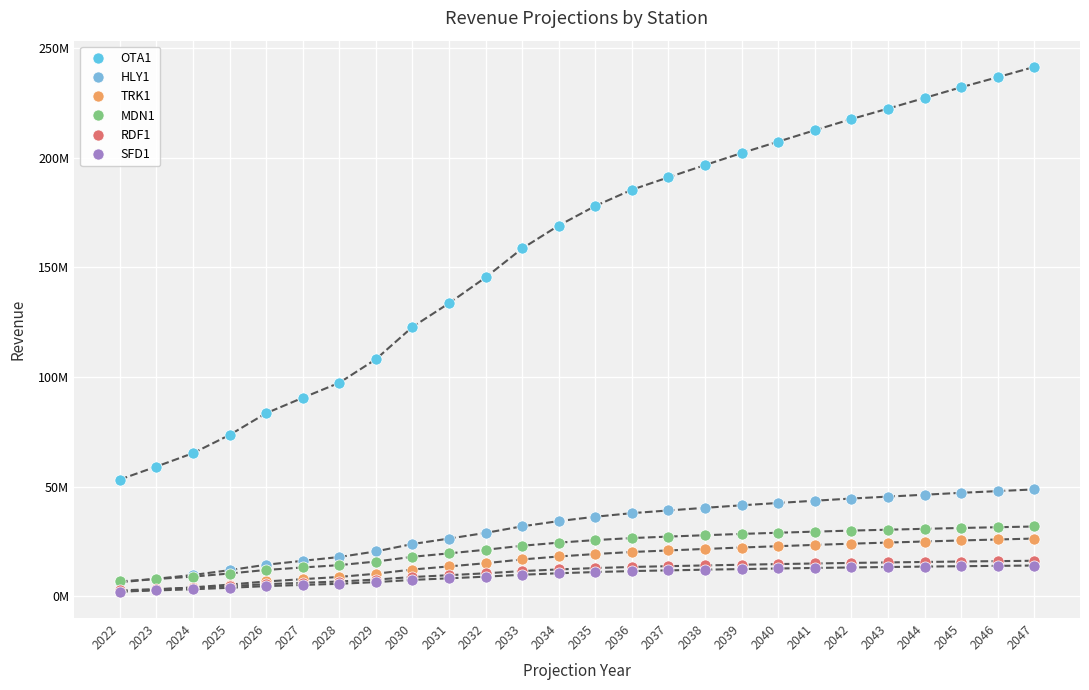

Reading right to left, list all the values displayed in this chart.

OTA1: 241314340.2	236633941.2	232036467.8	227159772.1	222298439.8	217545019.5	212454795.6	207271253.8	202059512.2	196590942.1	191008182.6	185343060.1	177958690.5	169030828.8	158567075.6	145366183.0	133617976.0	122791143.3	108087288.7	97354593.3	90509789.2	83499549.2	73577301.9	65281297.2	59176943.6	53276215.6
HLY1: 48772460.6	47995270.0	47216160.9	46350270.9	45487169.3	44607134.2	43619090.6	42591518.1	41525757.9	40383636.6	39181884.7	37948478.3	36322443.2	34331294.2	31951258.0	28944204.0	26367718.4	23877640.6	20512340.9	17956579.7	16229987.8	14440663.6	11961236.1	9768046.9	8059875.0	6371114.5
TRK1: 26371317.1	25943545.3	25509401.0	25028934.2	24544271.8	24040103.0	23479757.7	22897581.1	22287659.4	21638798.1	20955620.8	20250362.7	19322879.7	18198934.4	16851541.5	15134058.6	13673444.9	12253920.2	10344881.3	8878779.6	7867236.5	6818901.2	5390187.3	4118512.8	3110651.1	2110906.6
MDN1: 31869240.0	31537242.3	31200486.5	30809026.0	30407810.9	30001995.1	29527983.6	29020763.4	28489562.1	27898029.8	27265059.4	26600548.9	25679266.4	24506658.3	23085722.2	21262929.0	19621521.6	18057562.7	15889563.7	14263616.4	13191889.2	12064949.8	10443864.6	9028840.1	7940154.8	6855501.9
RDF1: 16254391.4	16085985.3	15909860.5	15707683.9	15496315.7	15270175.3	15012744.5	14739479.8	14446260.4	14128376.1	13787767.5	13427740.7	12928532.9	12308185.2	11546002.8	10542300.3	9675667.9	8837773.6	7680157.9	6800534.4	6207146.4	5585409.2	4712400.7	3944038.2	3344420.9	2747254.2
SFD1: 14080315.5	13929183.3	13772083.0	13590196.3	13403220.6	13203185.6	12972462.7	12727548.2	12465213.5	12180260.2	11873938.4	11552374.5	11109803.3	10559687.3	9884966.8	9005951.4	8259241.5	7529416.7	6525553.2	5759438.1	5240887.4	4698335.0	3938002.9	3261429.7	2732388.9	2205265.4